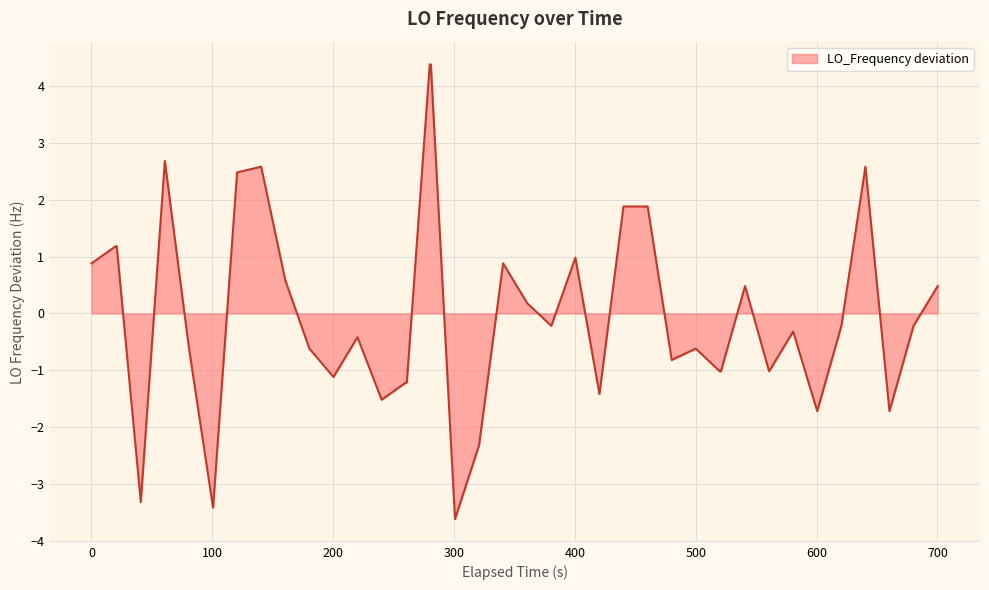

What is the maximum value shown in the chart?

4.4